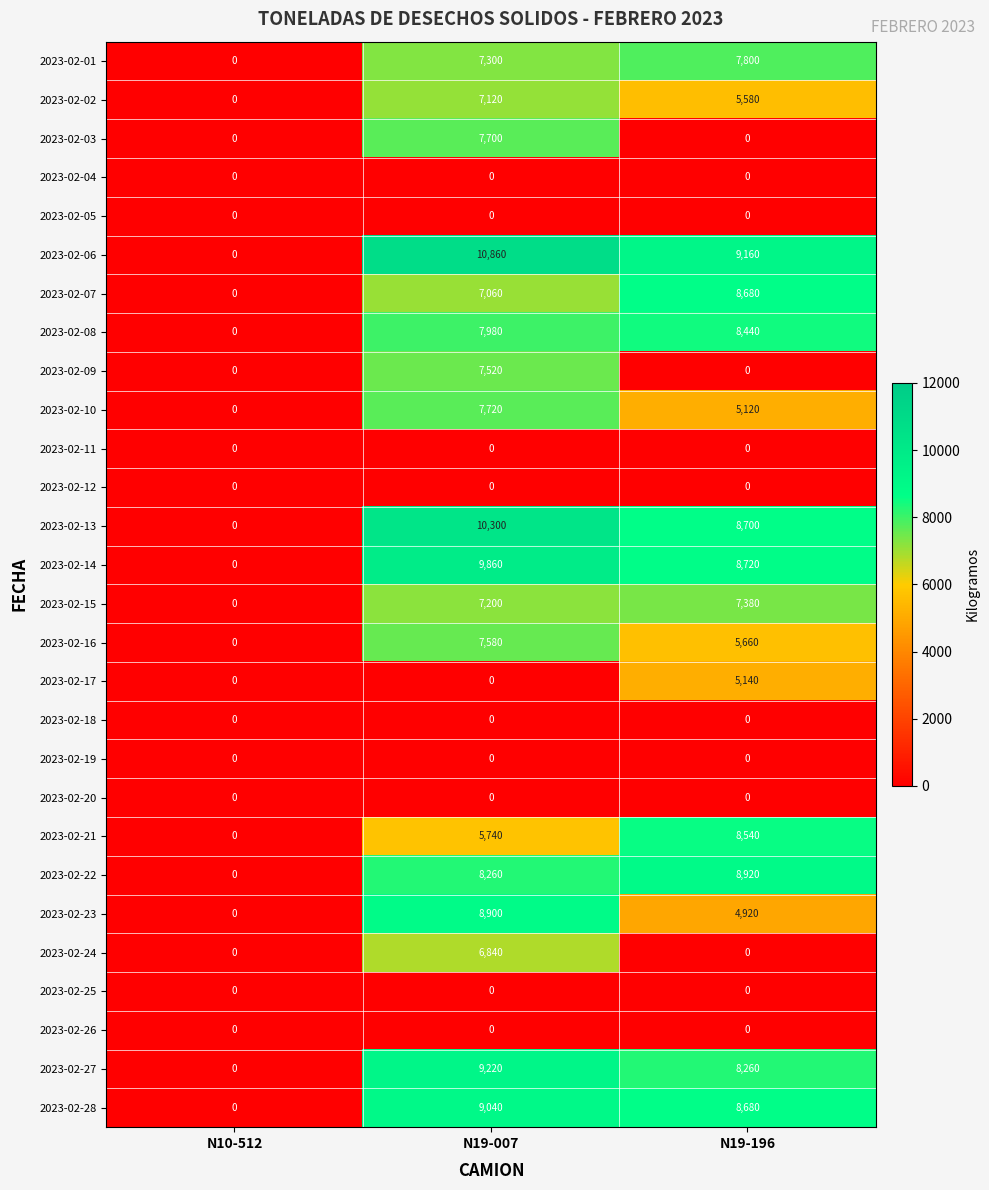

Between N19-007 and N19-196, which series saw the biggest shift?

2023-02-03